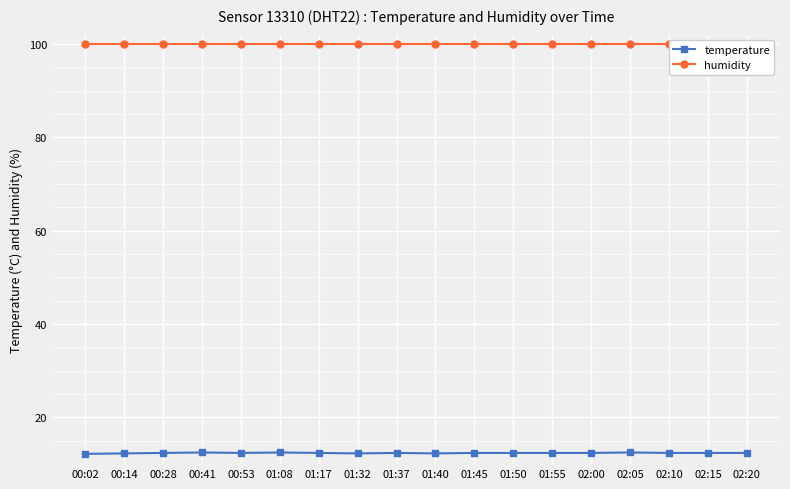

Reading right to left, what are all the values shown in this chart?

temperature: 02:20=12.4	02:15=12.4	02:10=12.4	02:05=12.5	02:00=12.4	01:55=12.4	01:50=12.4	01:45=12.4	01:40=12.3	01:37=12.4	01:32=12.3	01:17=12.4	01:08=12.5	00:53=12.4	00:41=12.5	00:28=12.4	00:14=12.3	00:02=12.2
humidity: 02:20=99.9	02:15=99.9	02:10=99.9	02:05=99.9	02:00=99.9	01:55=99.9	01:50=99.9	01:45=99.9	01:40=99.9	01:37=99.9	01:32=99.9	01:17=99.9	01:08=99.9	00:53=99.9	00:41=99.9	00:28=99.9	00:14=99.9	00:02=99.9